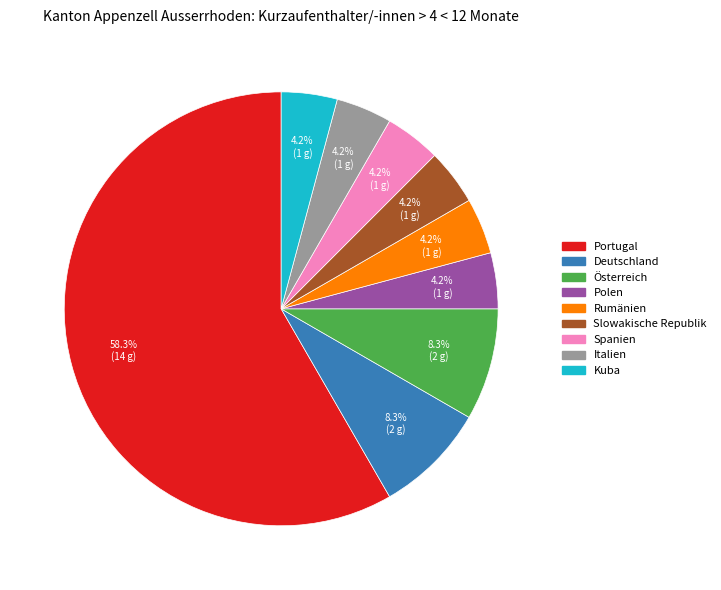

Between Spanien and Österreich, which is larger?

Österreich